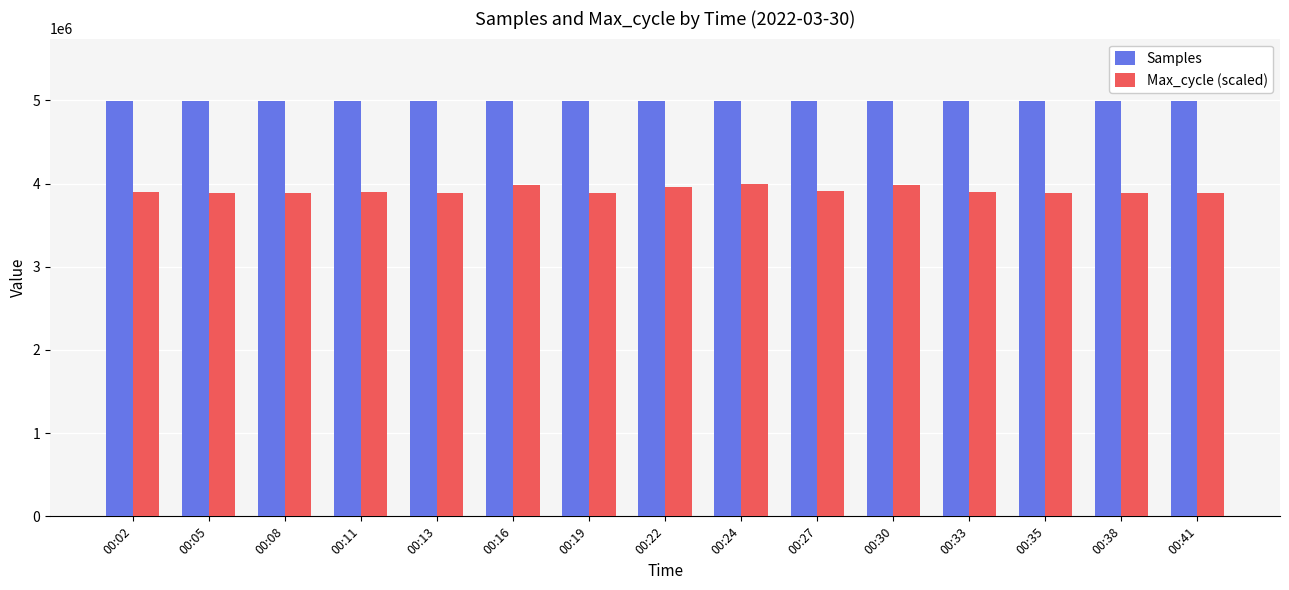

What is the total value across all series at 00:33?

8895235.9